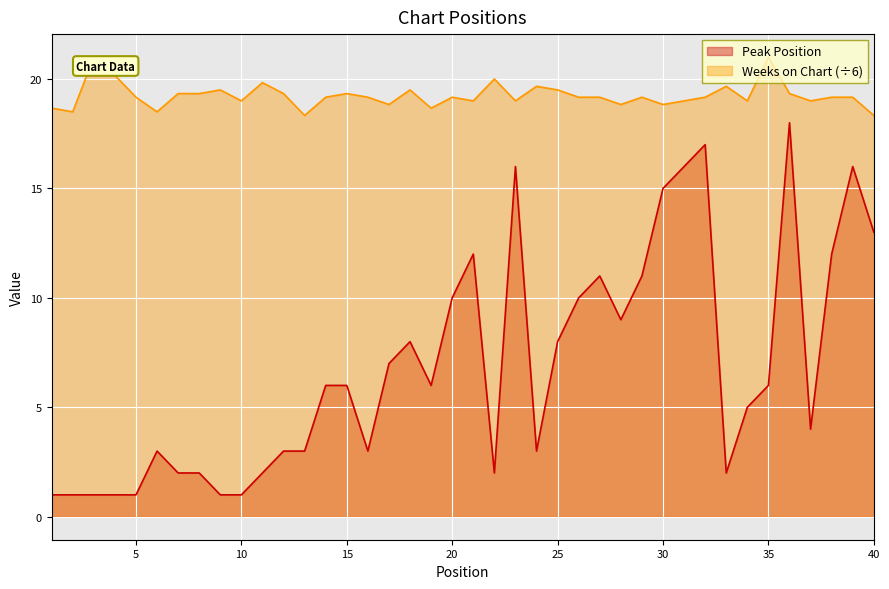

Reading right to left, extract all data points from this chart.

Peak Position: 13.0	16.0	12.0	4.0	18.0	6.0	5.0	2.0	17.0	16.0	15.0	11.0	9.0	11.0	10.0	8.0	3.0	16.0	2.0	12.0	10.0	6.0	8.0	7.0	3.0	6.0	6.0	3.0	3.0	2.0	1.0	1.0	2.0	2.0	3.0	1.0	1.0	1.0	1.0	1.0
Weeks on Chart: 18.3	19.2	19.2	19.0	19.3	21.0	19.0	19.7	19.2	19.0	18.8	19.2	18.8	19.2	19.2	19.5	19.7	19.0	20.0	19.0	19.2	18.7	19.5	18.8	19.2	19.3	19.2	18.3	19.3	19.8	19.0	19.5	19.3	19.3	18.5	19.2	20.2	21.0	18.5	18.7